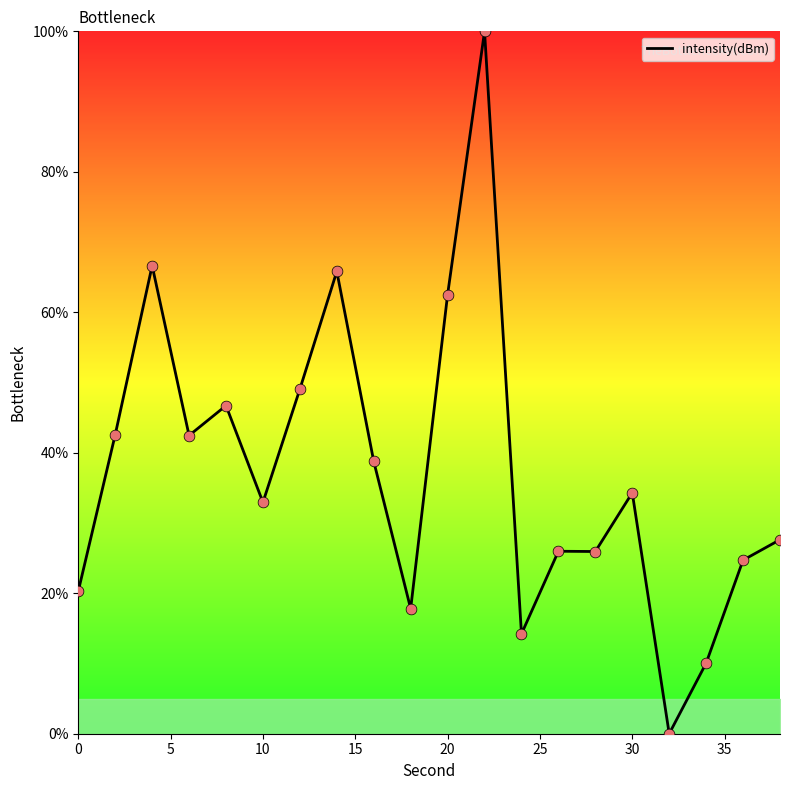

What is the maximum value shown in the chart?

100.0